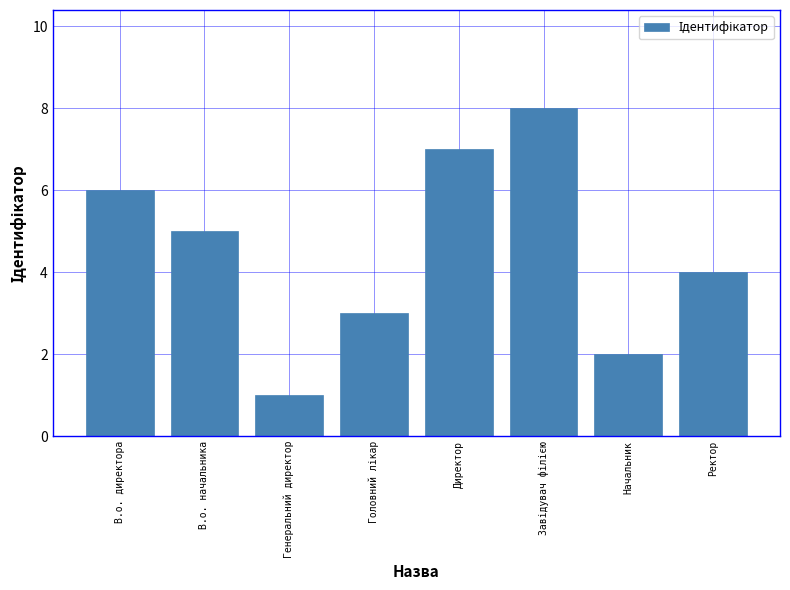

Reading right to left, list all the values displayed in this chart.

4	2	8	7	3	1	5	6